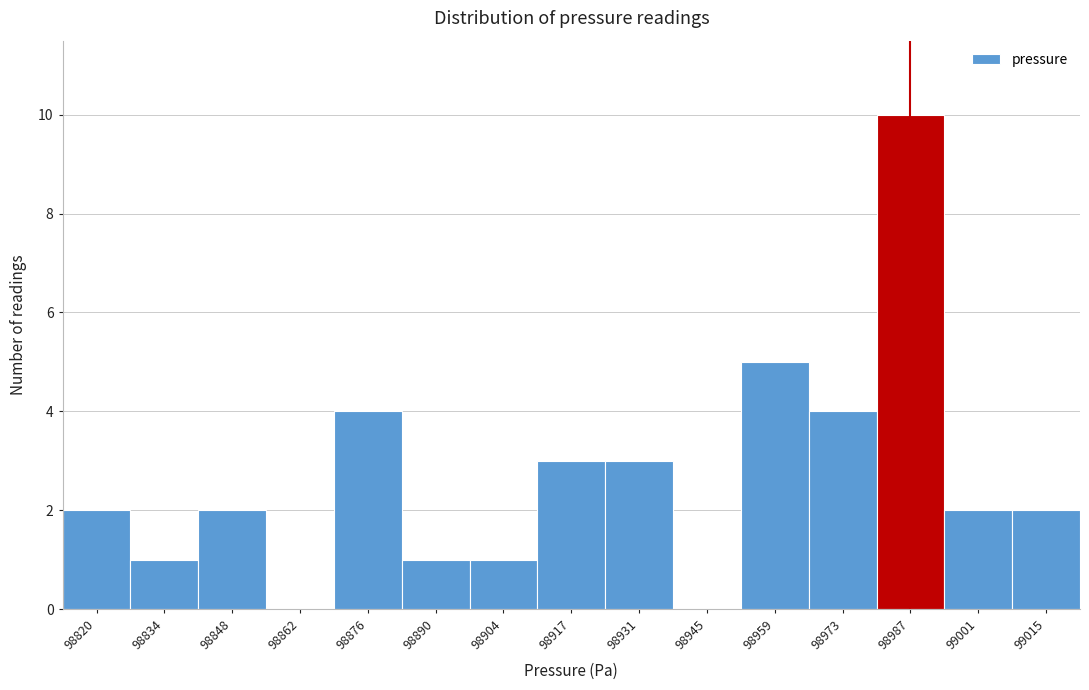

Reading right to left, extract all data points from this chart.

99015=2	99001=2	98987=10	98973=4	98959=5	98945=0	98931=3	98917=3	98904=1	98890=1	98876=4	98862=0	98848=2	98834=1	98820=2